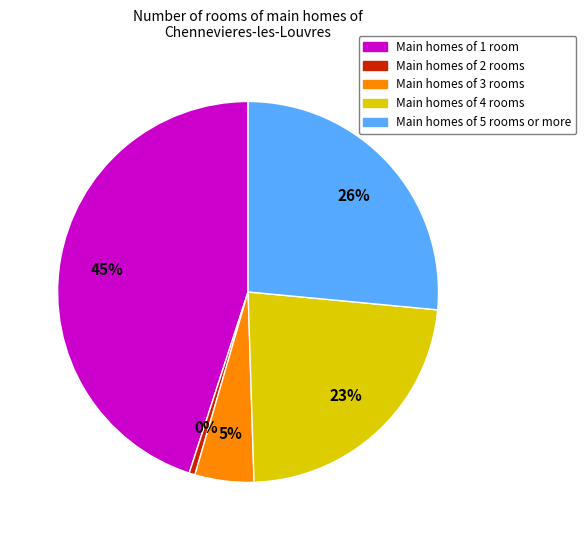

How many slices are in this pie chart?

5